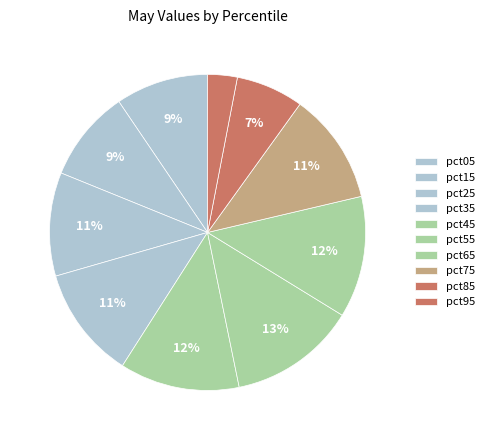

How many slices are in this pie chart?

10